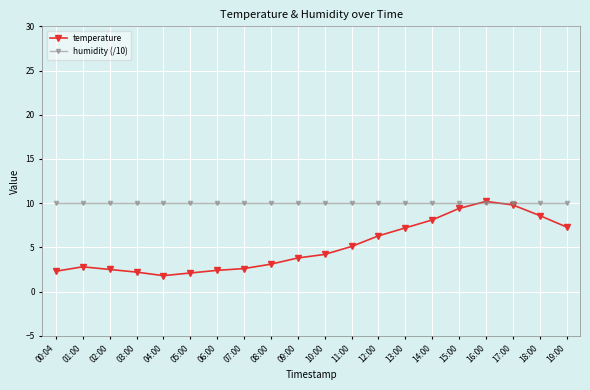

How many intersections are there between temperature and humidity (/10)?

2